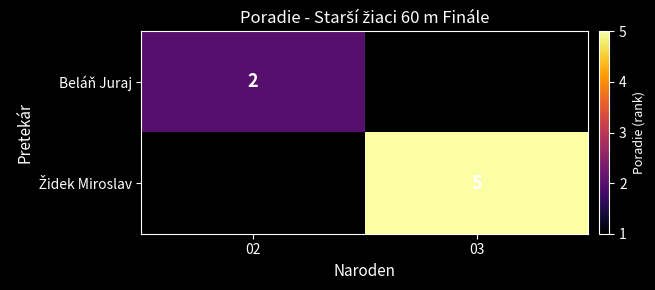

True or false: Beláň Juraj has a value of 1 at 02.

False